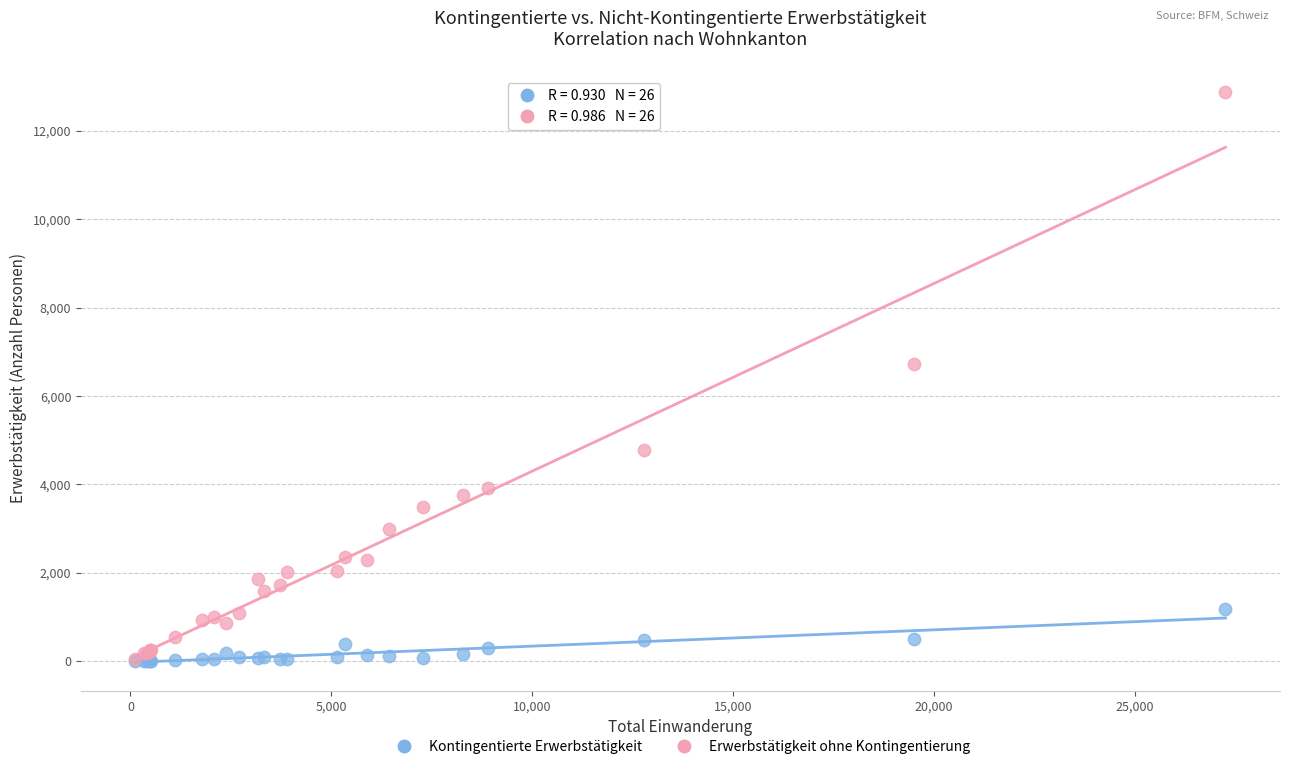

What are all the series names shown in the legend?

Kontingentierte Erwerbstätigkeit, Erwerbstätigkeit ohne Kontingentierung